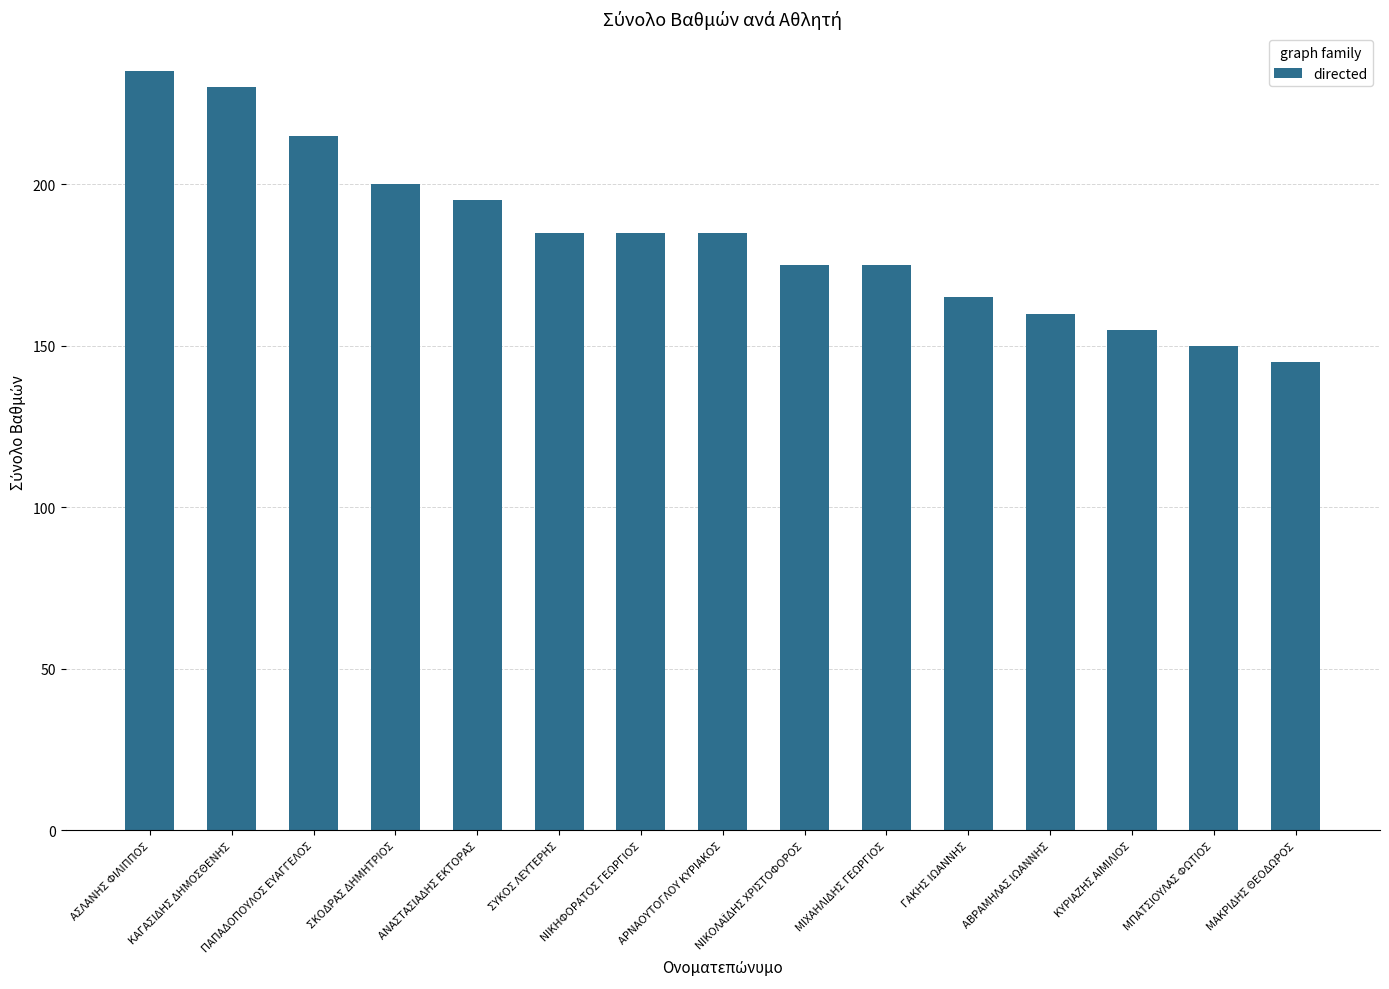

At which category does the chart reach its peak across all series?

ΑΣΛΑΝΗΣ ΦΙΛΙΠΠΟΣ